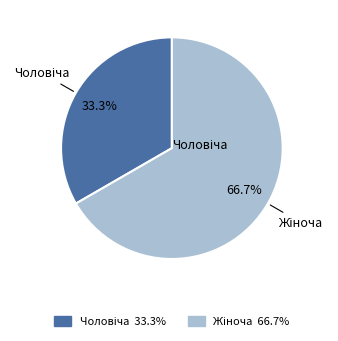

How many segments does this pie chart have?

2